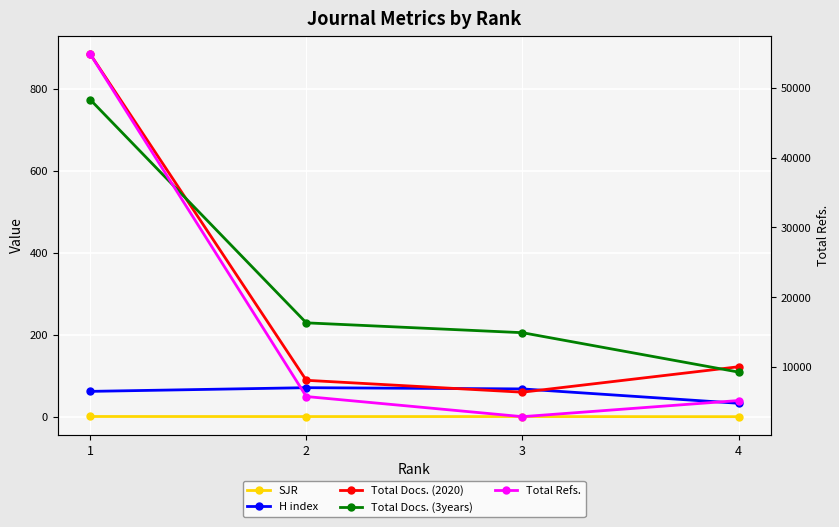

What is the smallest value displayed?

0.4